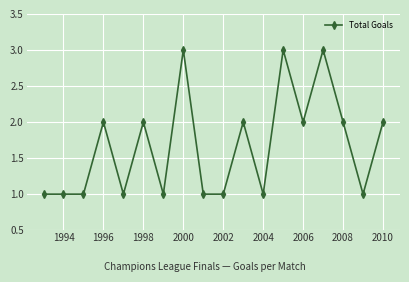

What is the value of the 8th point from the left?

3